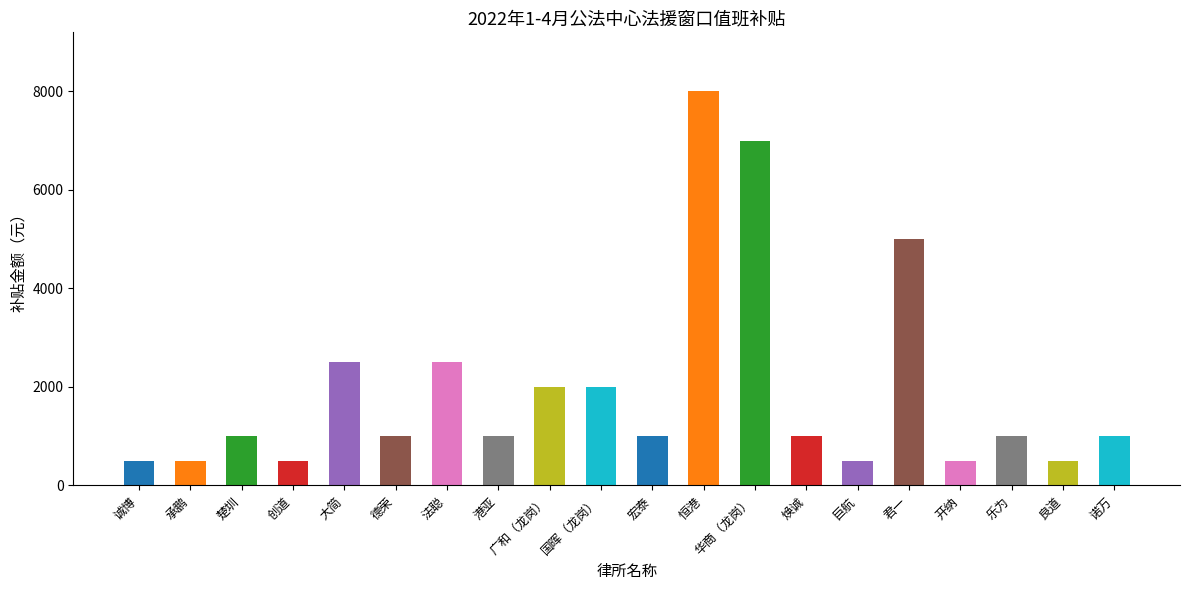

What is the value of the 1st bar from the left?

500